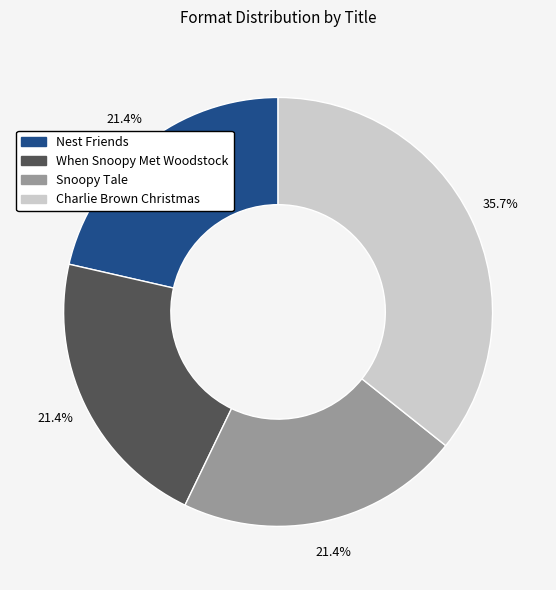

To the nearest percent, what percentage of the pie is Nest Friends?

21%